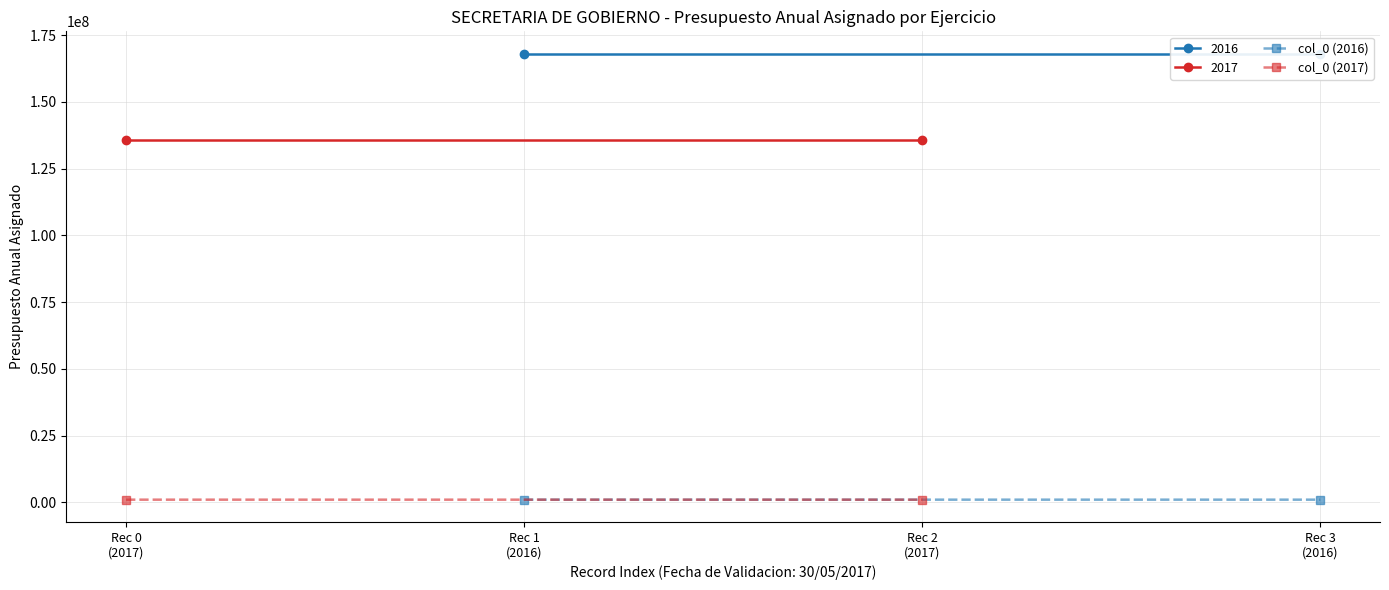

True or false: col_0 (2016) has a value of 1007045 at Rec 3 (2016).

True